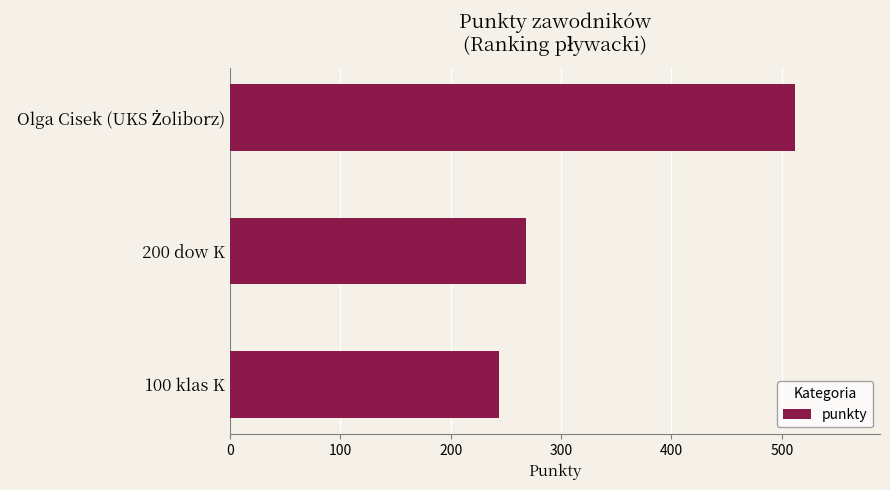

What is the smallest value displayed?

244